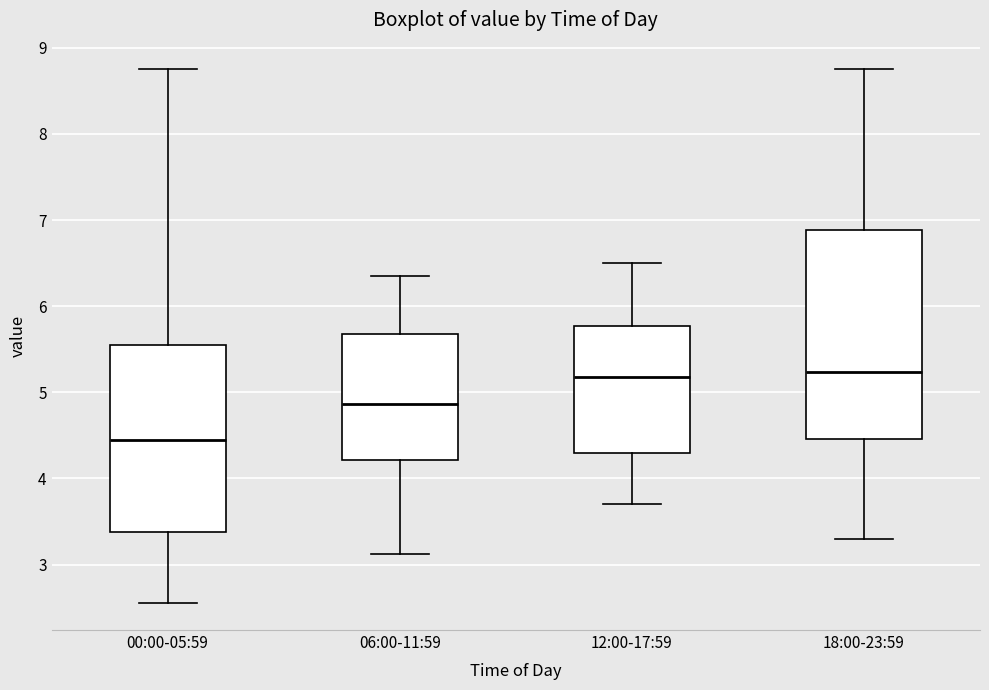

Where does the lower whisker of the box for 00:00-05:59 end on the y-axis? The values are not printed on the chart, so give them approximately, as read against the axis.

2.6